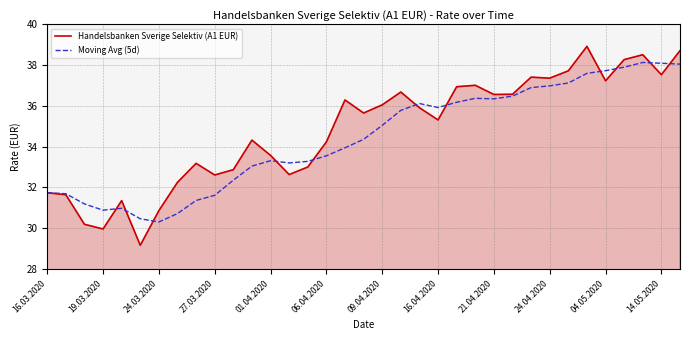

Rank the series by their maximum value, from highest to lowest.

Handelsbanken Sverige Selektiv (A1 EUR), Moving Avg (5d)